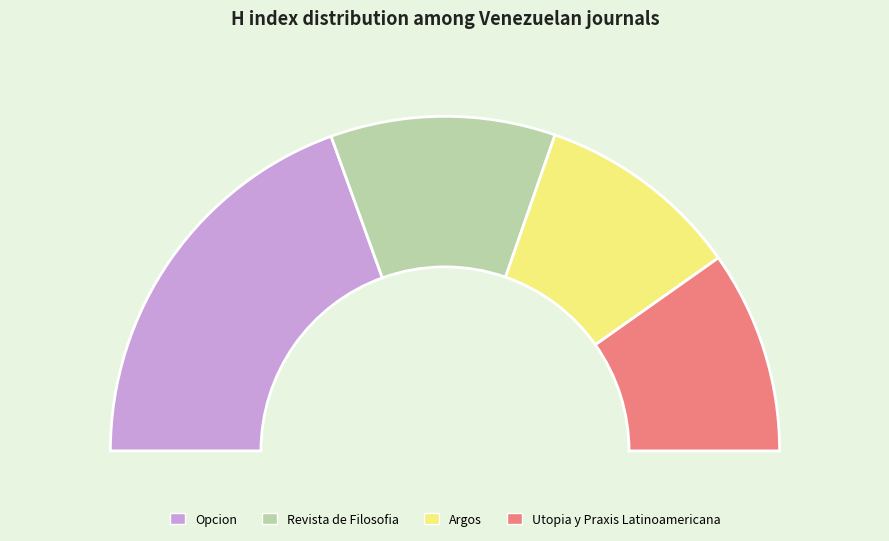

Rank the categories by value from highest to lowest.

Opcion, Revista de Filosofia, Argos, Utopia y Praxis Latinoamericana